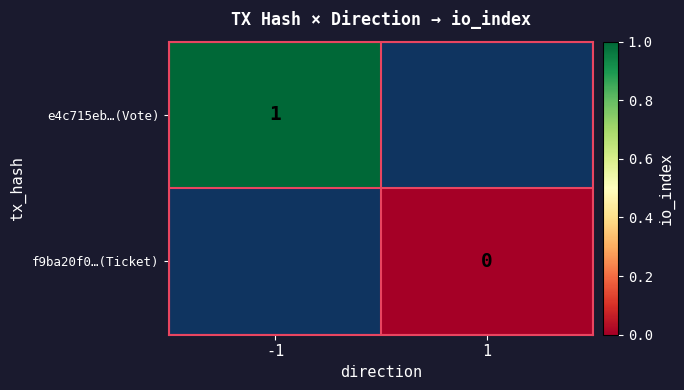

The e4c715eb…(Vote) series shows 1 at -1. True or false?

True